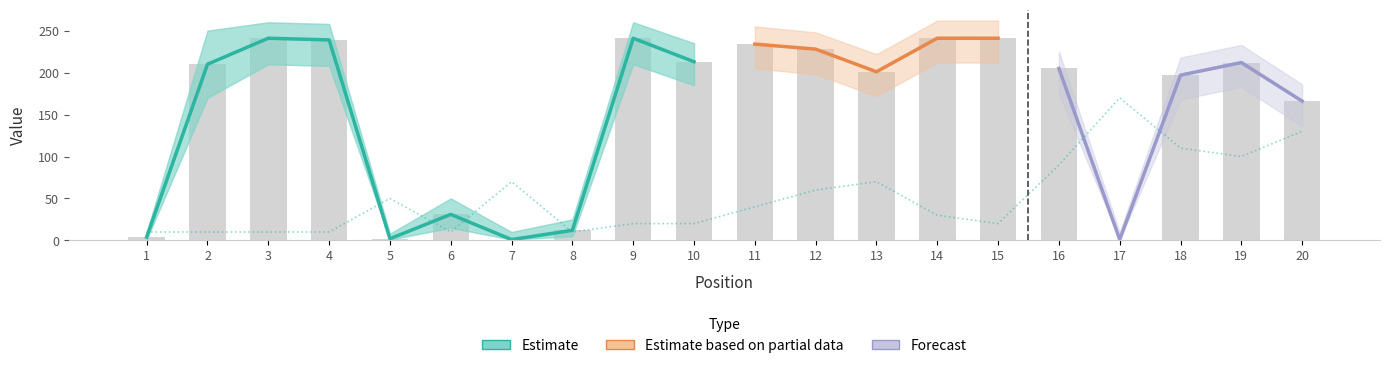

What is the greatest value displayed?

241